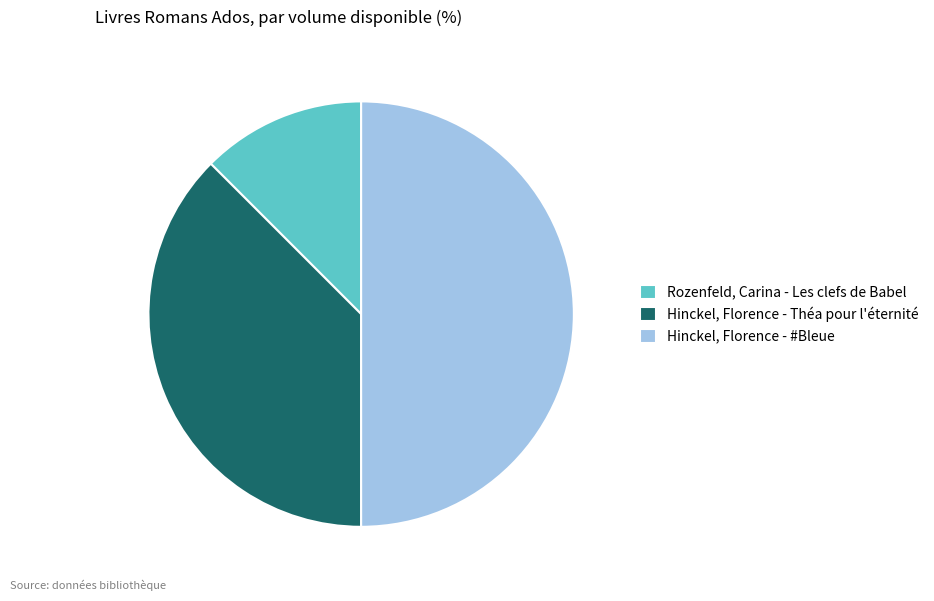

Rank the categories by value from highest to lowest.

Hinckel, Florence - #Bleue, Hinckel, Florence - Théa pour l'éternité, Rozenfeld, Carina - Les clefs de Babel